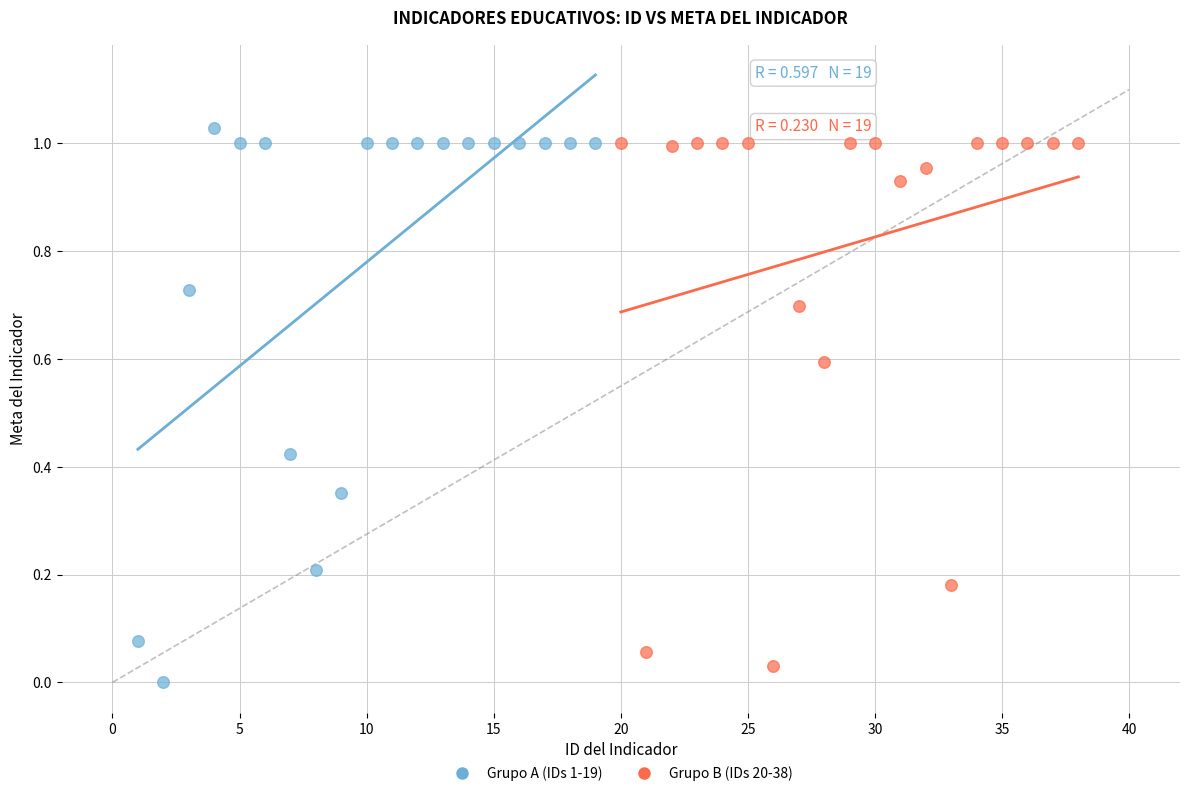

What are all the series names shown in the legend?

Grupo A (IDs 1-19), Grupo B (IDs 20-38)